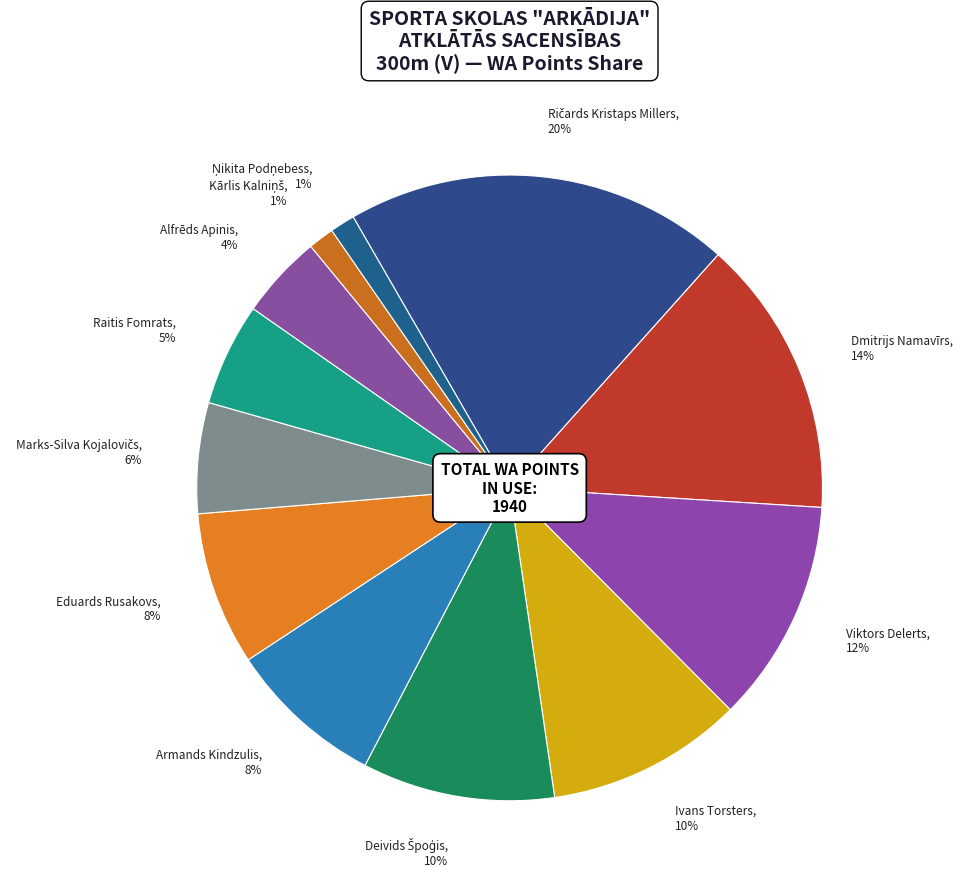

Between Viktors Delerts, 12% and Dmitrijs Namavīrs, 14%, which is larger?

Dmitrijs Namavīrs, 14%